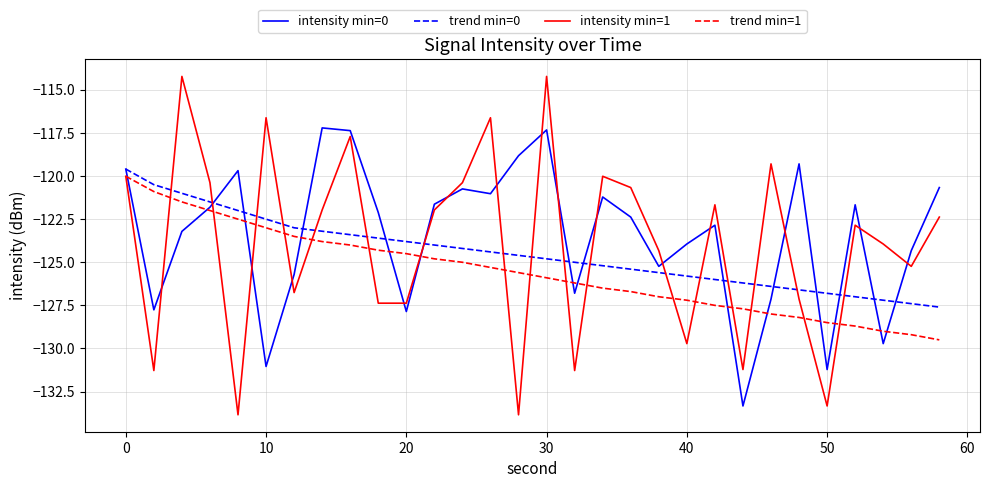

What is the highest value of the trend min=0 series?

-119.6